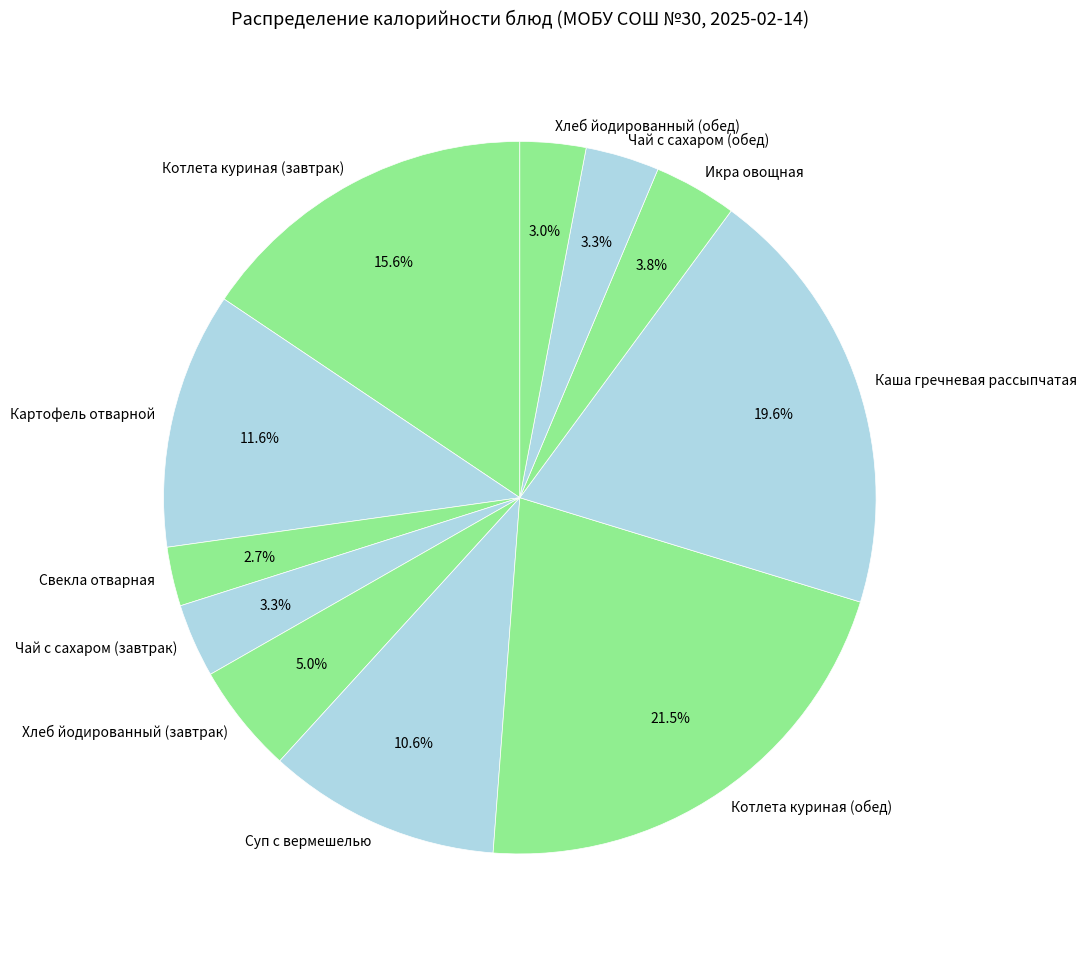

Combined, do Хлеб йодированный (завтрак) and Каша гречневая рассыпчатая account for over 50%?

No